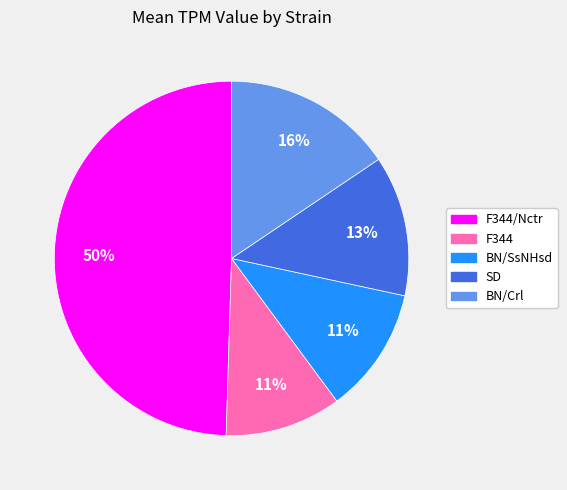

Between F344/Nctr and SD, which is larger?

F344/Nctr